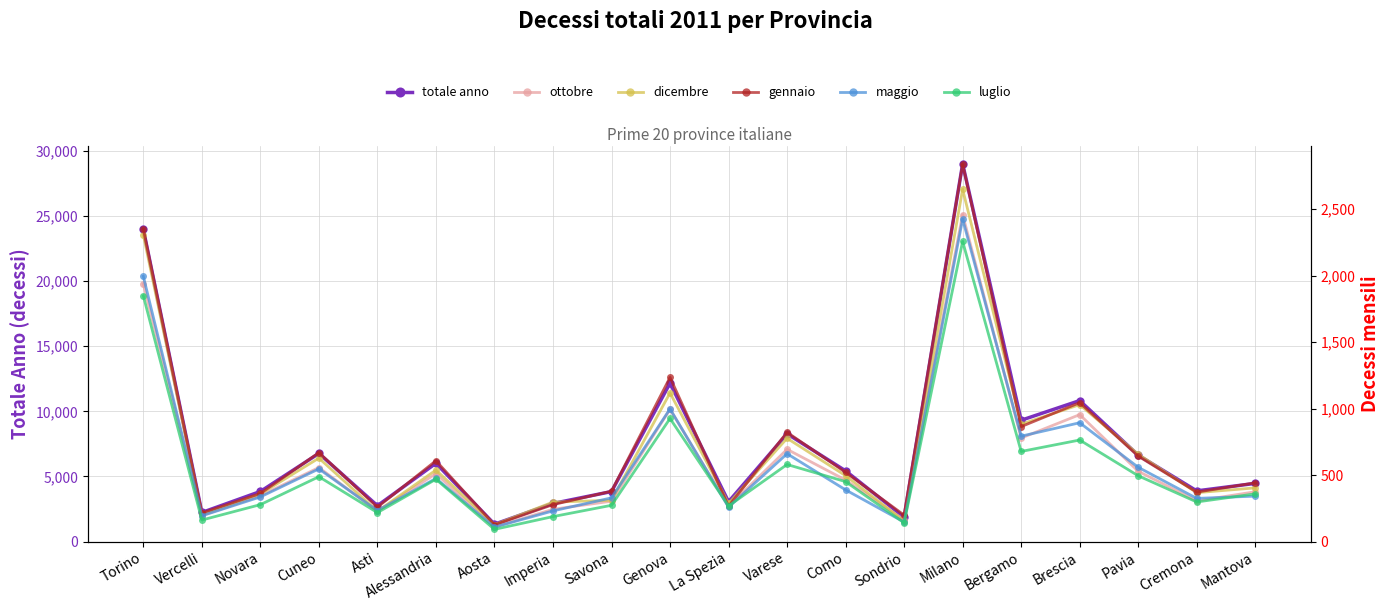

What is the label of the 5th point from the left?

Asti